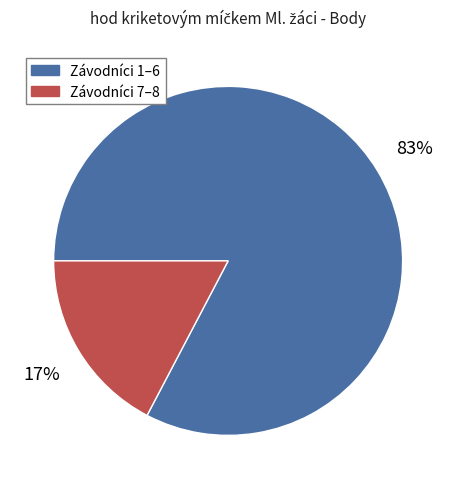

What is the largest slice in the pie chart?

Závodníci 1–6